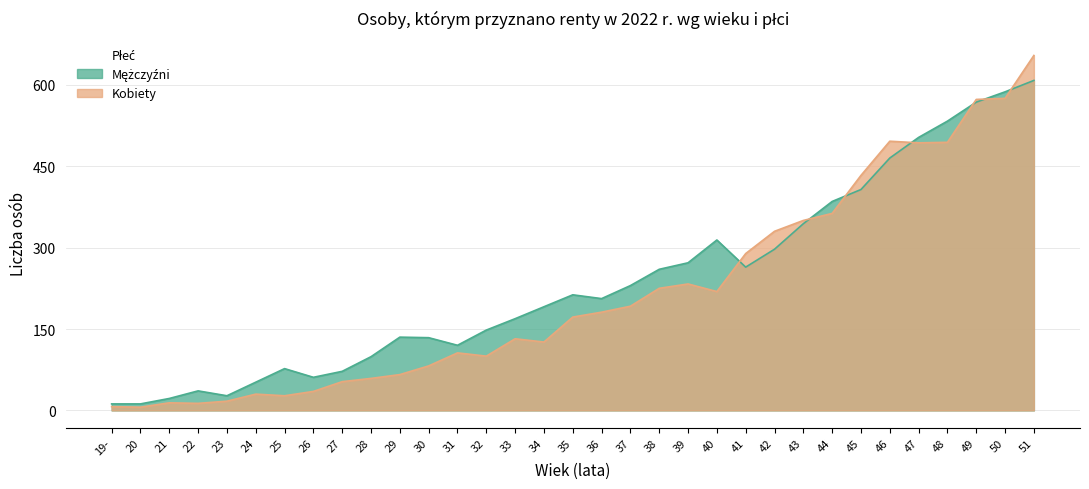

What is the value of the Kobiety point at the 25th from the left?

350